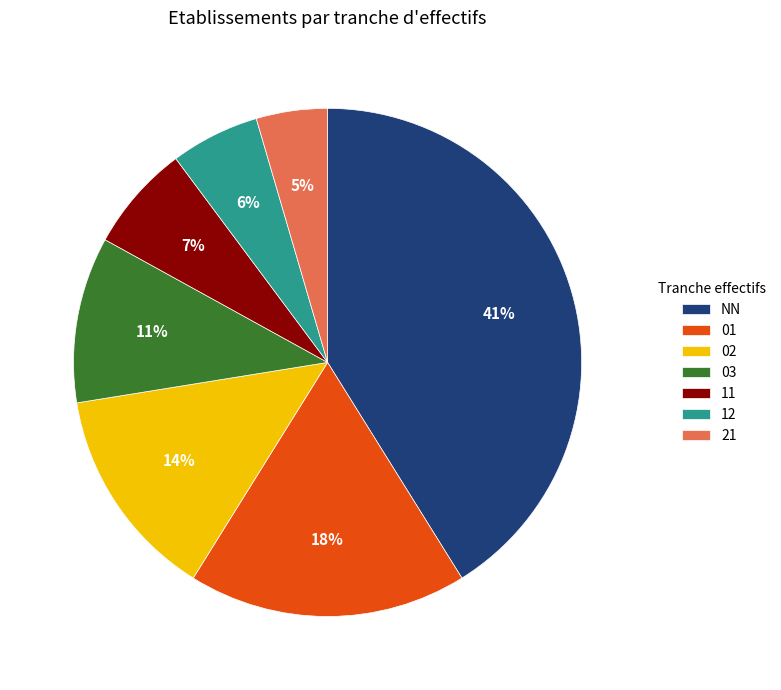

Between 03 and NN, which is larger?

NN